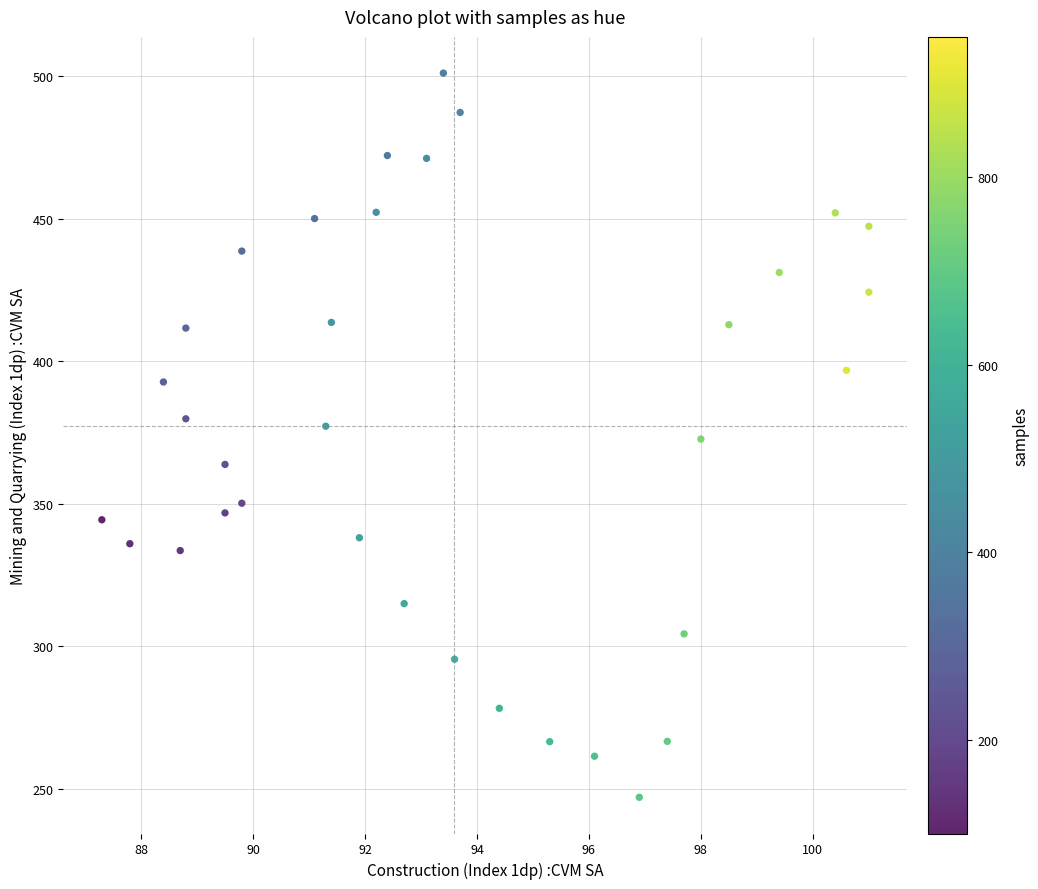

What is the range of Y values (max minus min)?

253.9